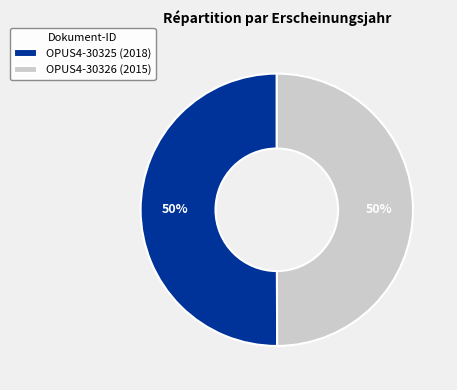

The OPUS4-30326 slice represents 63% of the pie. True or false?

False